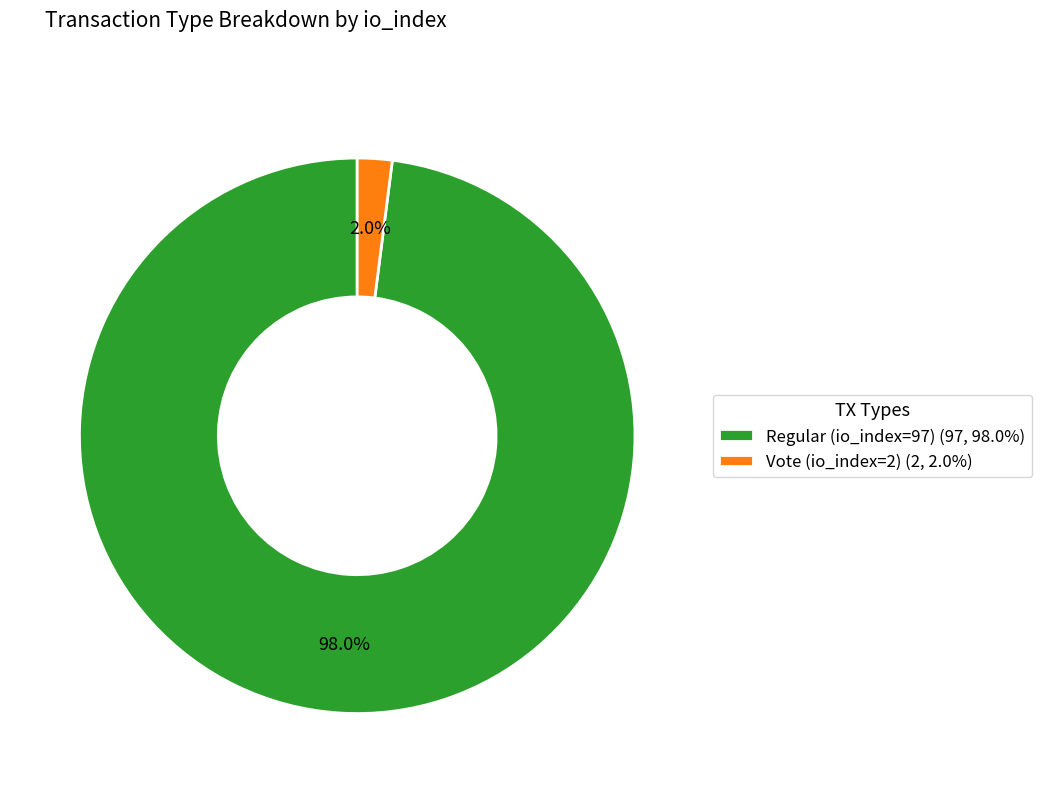

Count the number of slices in the pie.

2